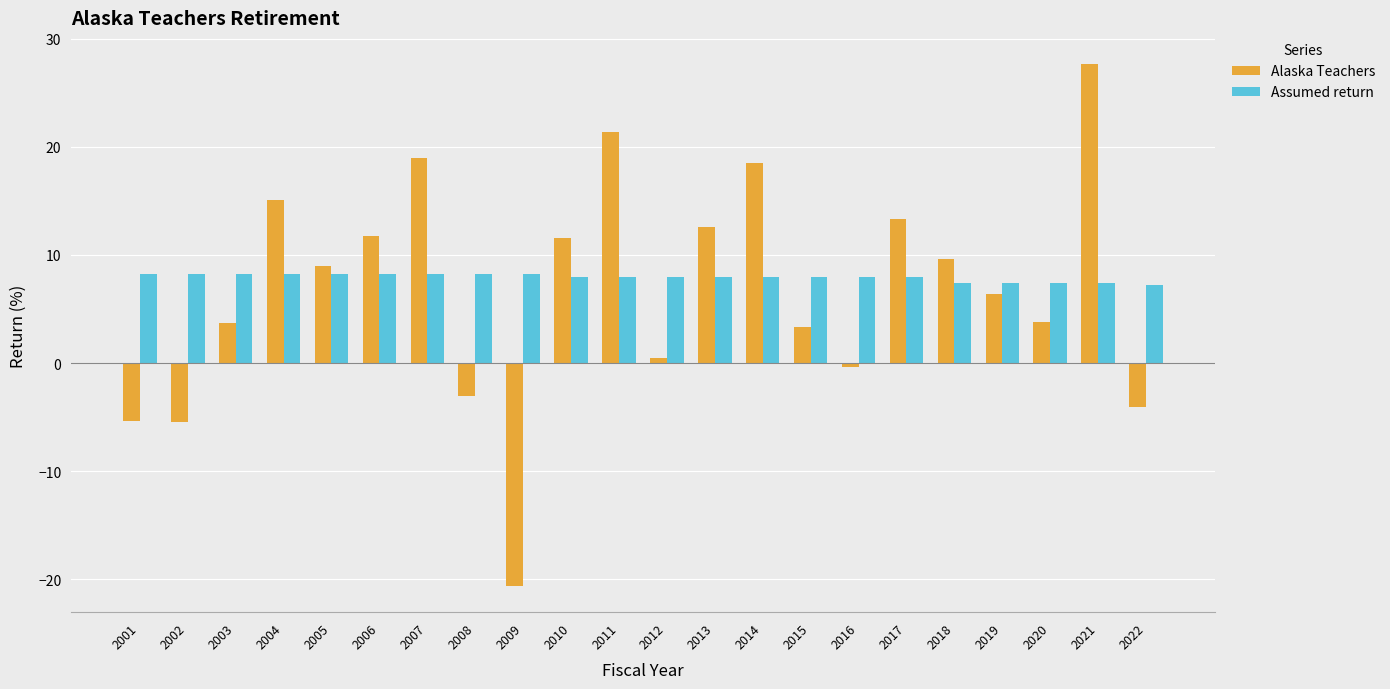

List the series in order of their peak value, highest first.

Alaska Teachers, Assumed return